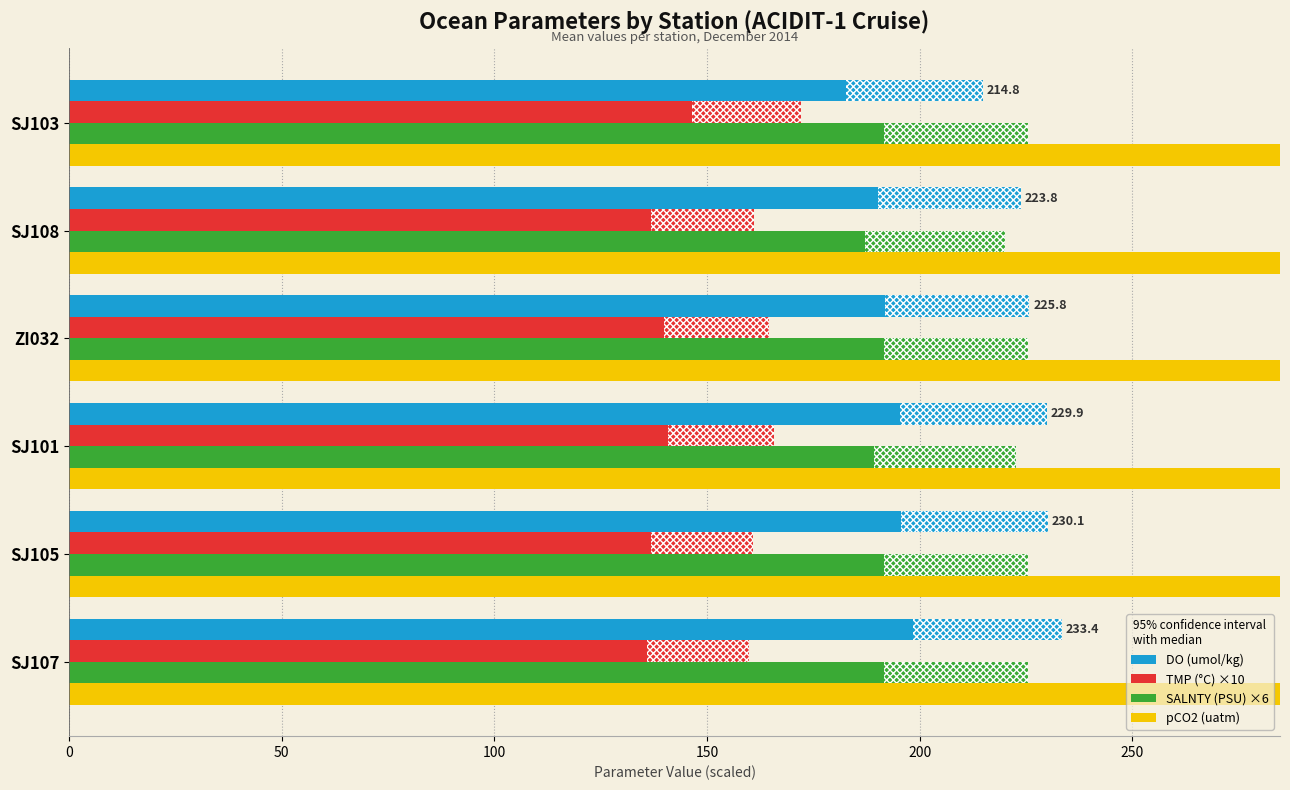

What is the spread (max minus min) of values at ZI032?

183.1